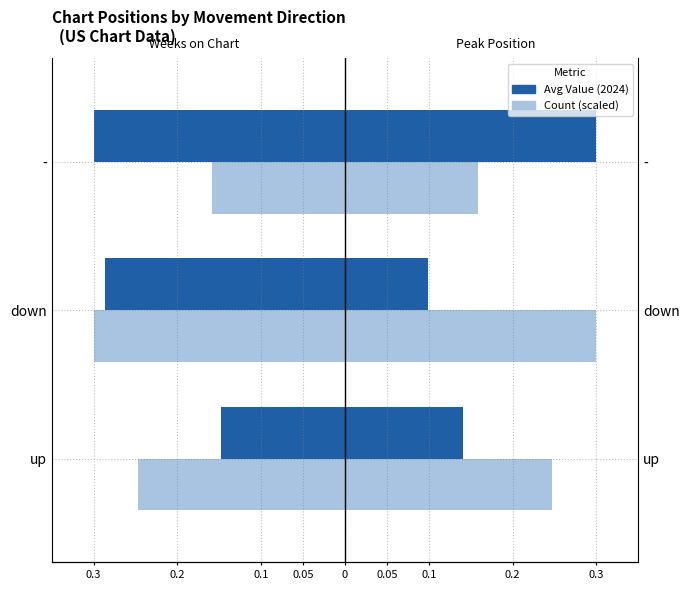

What is the value of the Avg Peak Position bar at the 1st from the left?

0.1